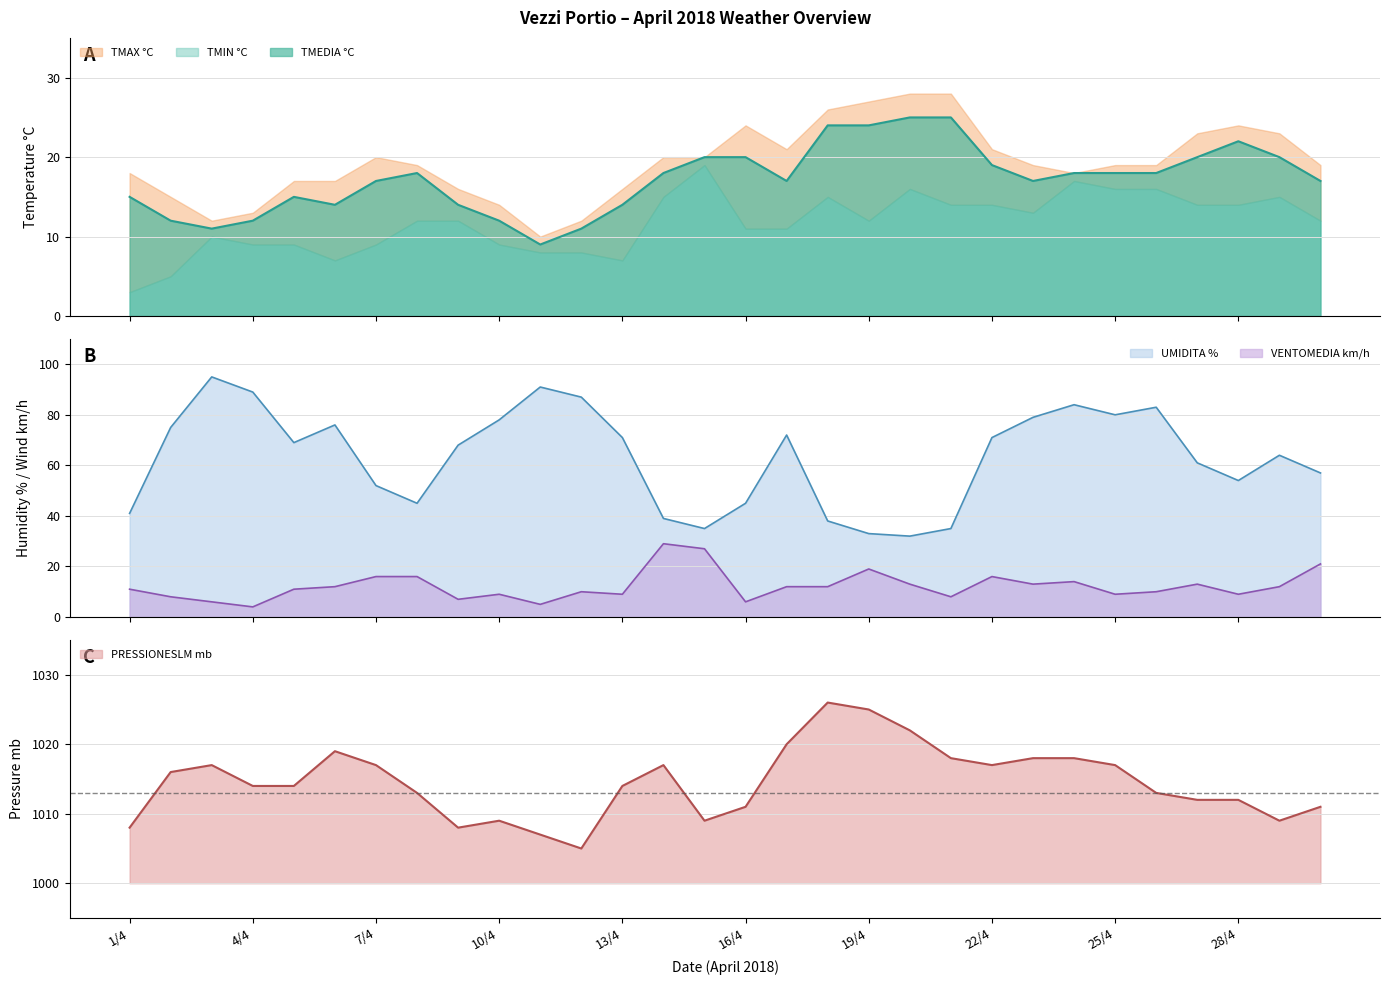

Which series has the largest total across all categories?

PRESSIONESLM mb